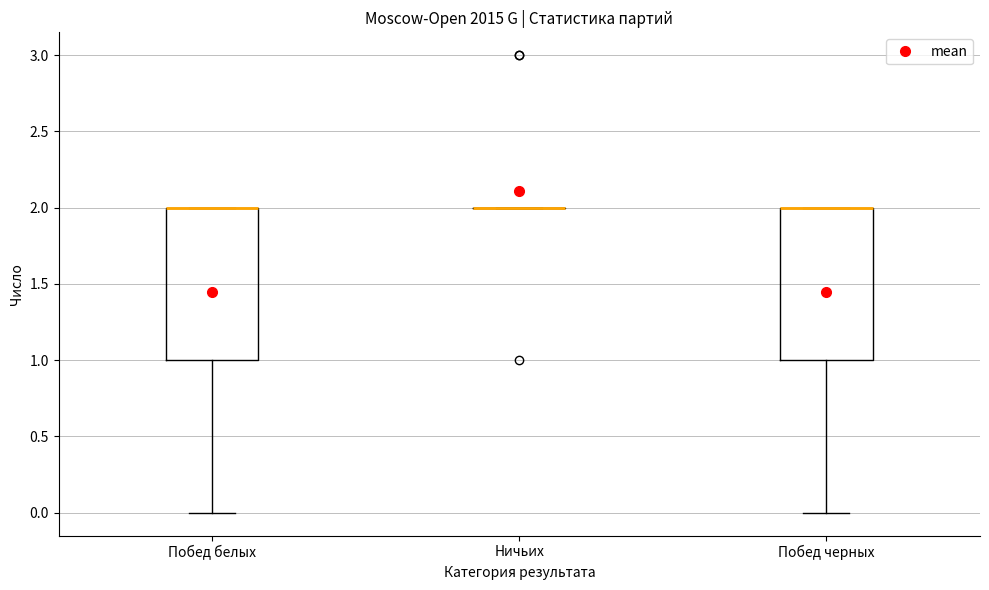

Reading left to right, read every box against the y-axis: the position of its median line, the range the box covers, and the ends of its whiskers. The values are not printed on the chart, so give them approximately, as read against the axis.

Побед белых: median 2 (drawn on the box's upper edge), box 1 to 2, whiskers 0 to 2
Ничьих: box collapsed to a line at 2, whiskers 2 to 2
Побед черных: median 2 (drawn on the box's upper edge), box 1 to 2, whiskers 0 to 2